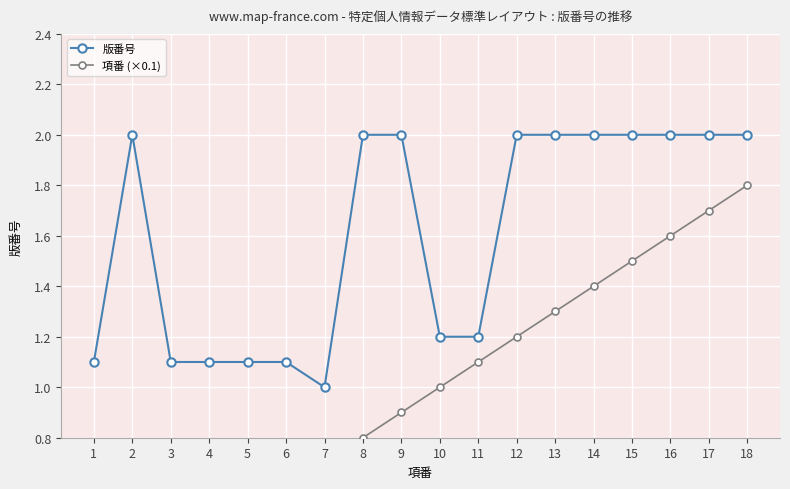

Which has a higher value, 1 or 18?

18